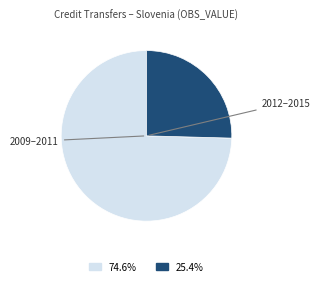

Does any single category account for the majority?

Yes